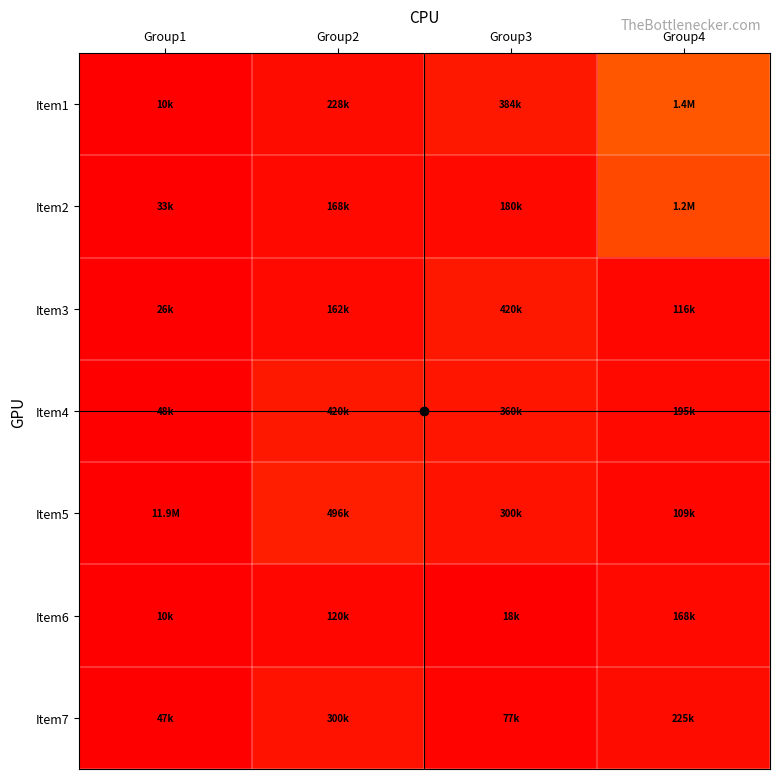

At how many categories does at least one series exceed 0?

4